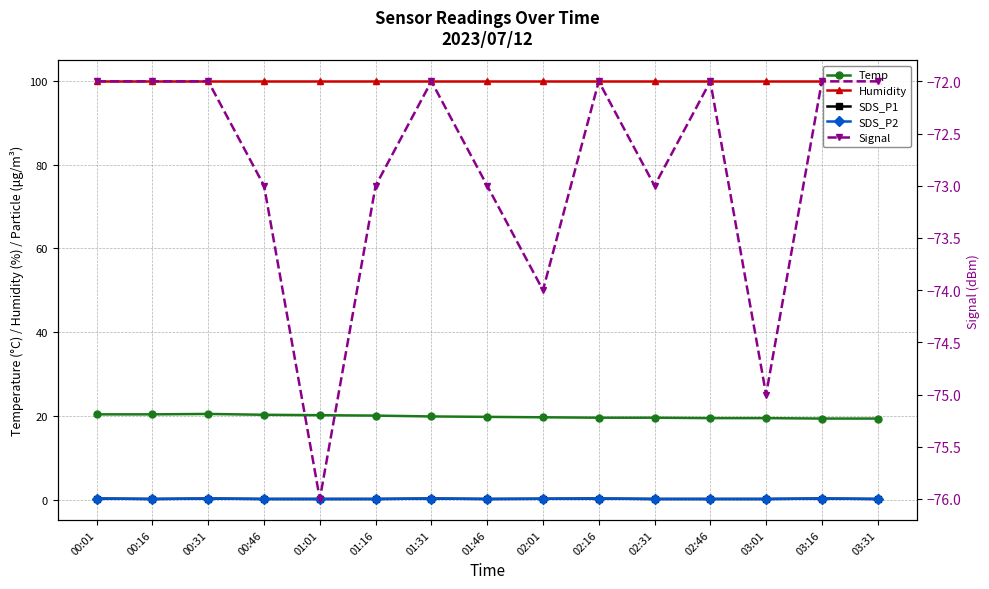

True or false: Temp has more than 0 interior local peaks.

True